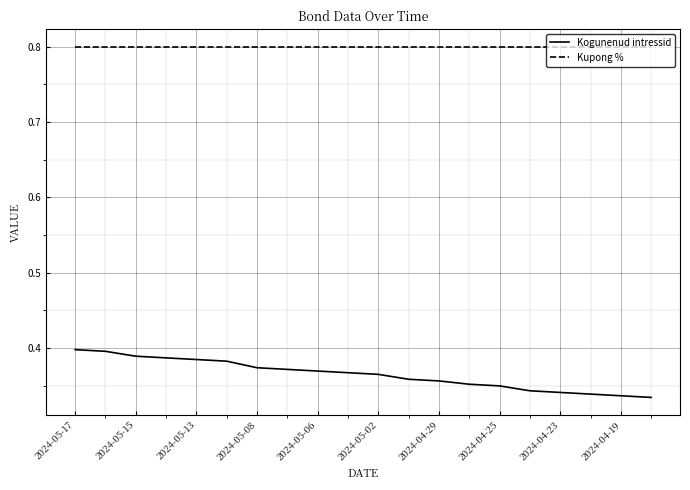

Which series has the widest spread of values?

Kogunenud intressid